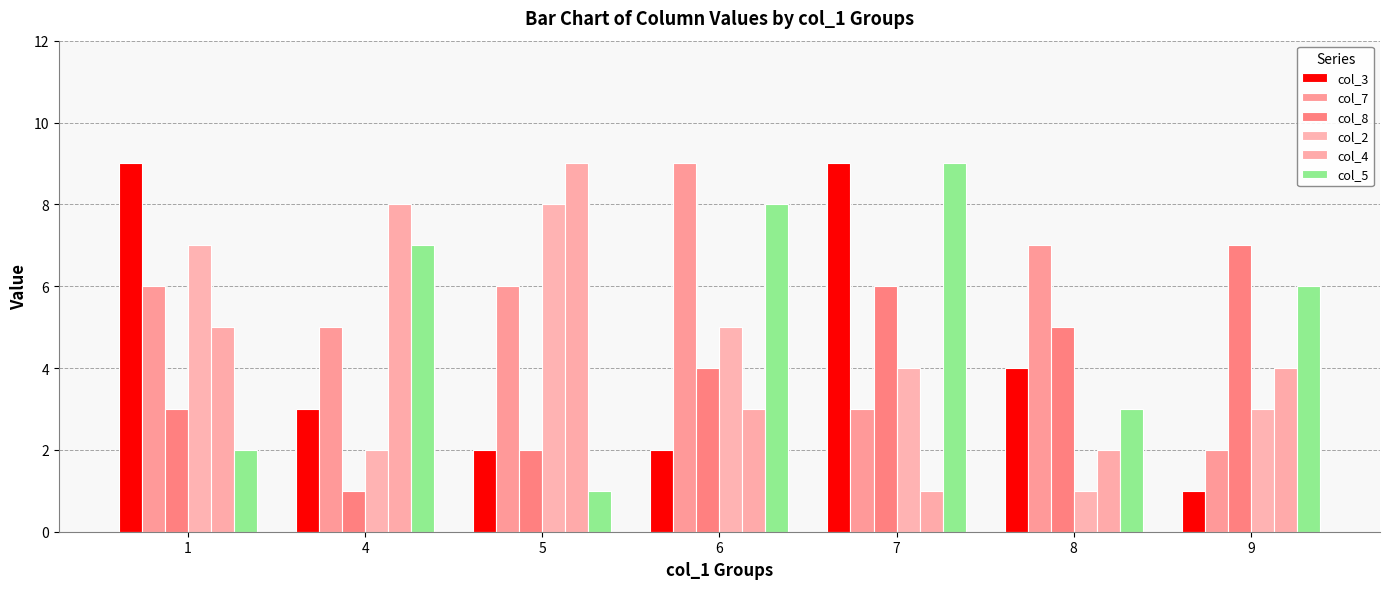

What is the value of the col_2 bar at the 3rd from the left?

8